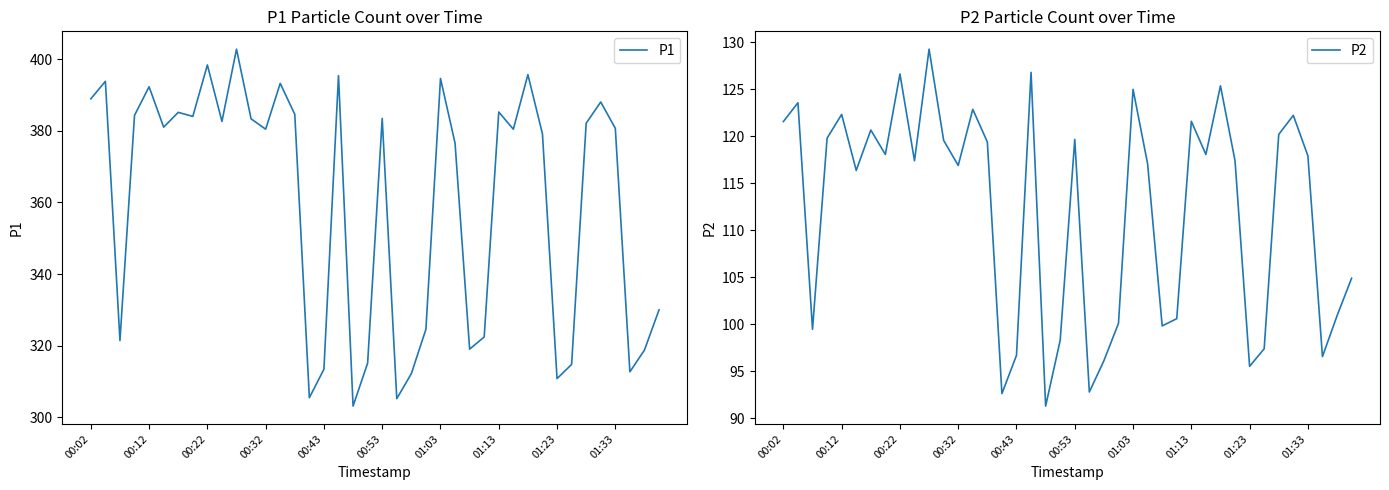

At which category is the sum across all series the highest?

10